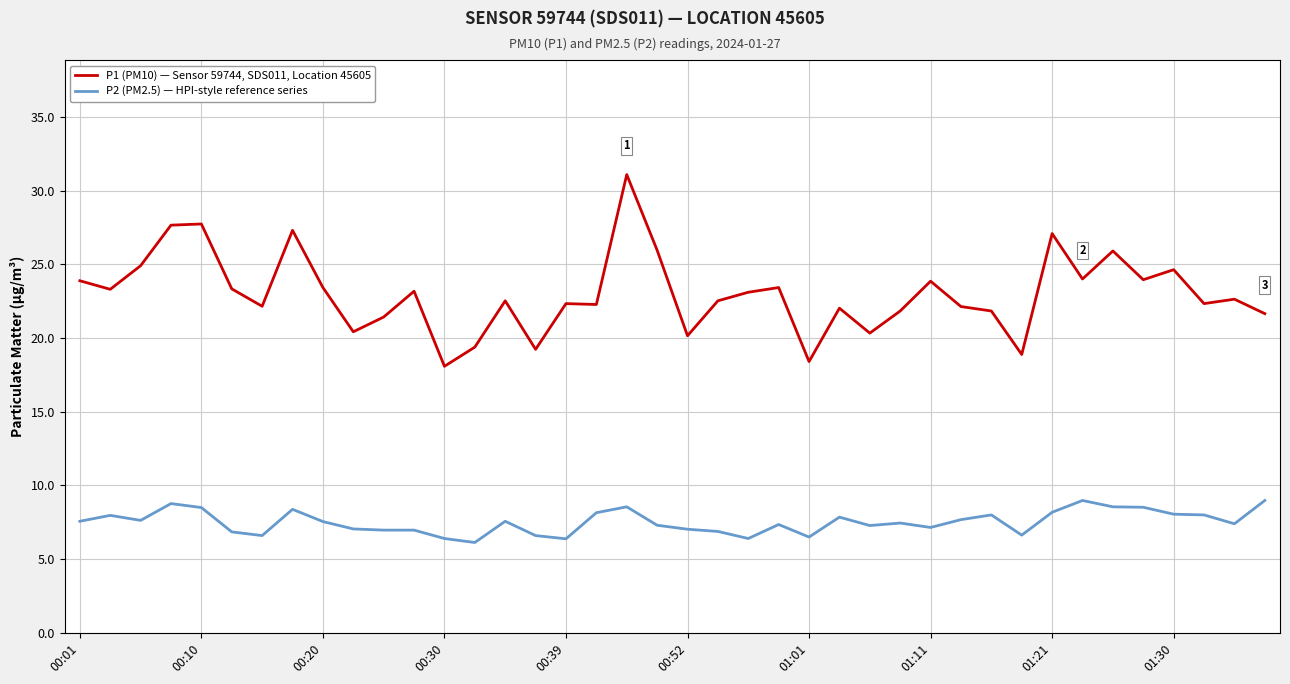

Rank the series by their average value, from lowest to highest.

P2 (PM2.5) — HPI-style reference series, P1 (PM10) — Sensor 59744, SDS011, Location 45605